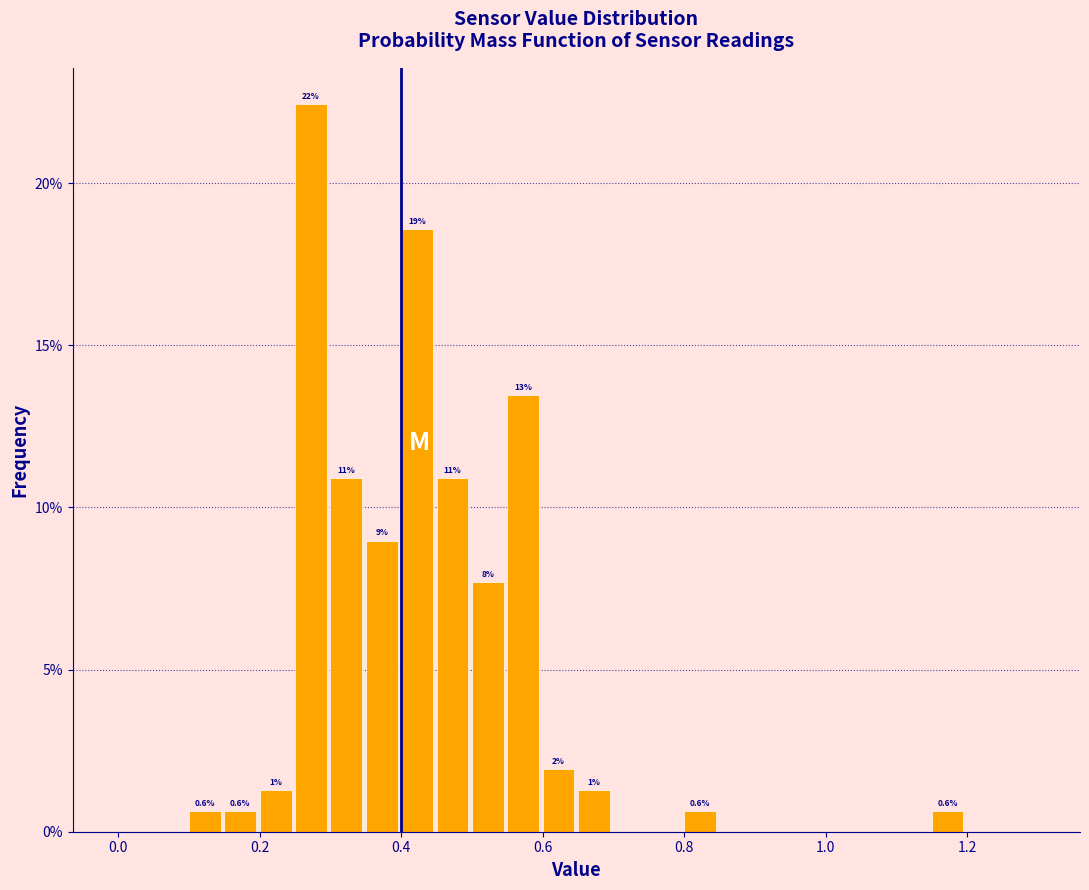

Read against the x-axis, roughly where is the centre of the tallest bar?

0.28